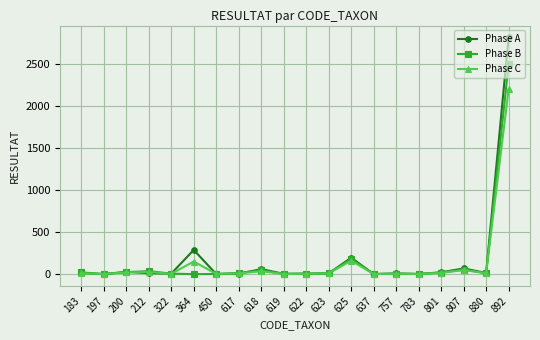

What is the spread (max minus min) of values at 637?

1